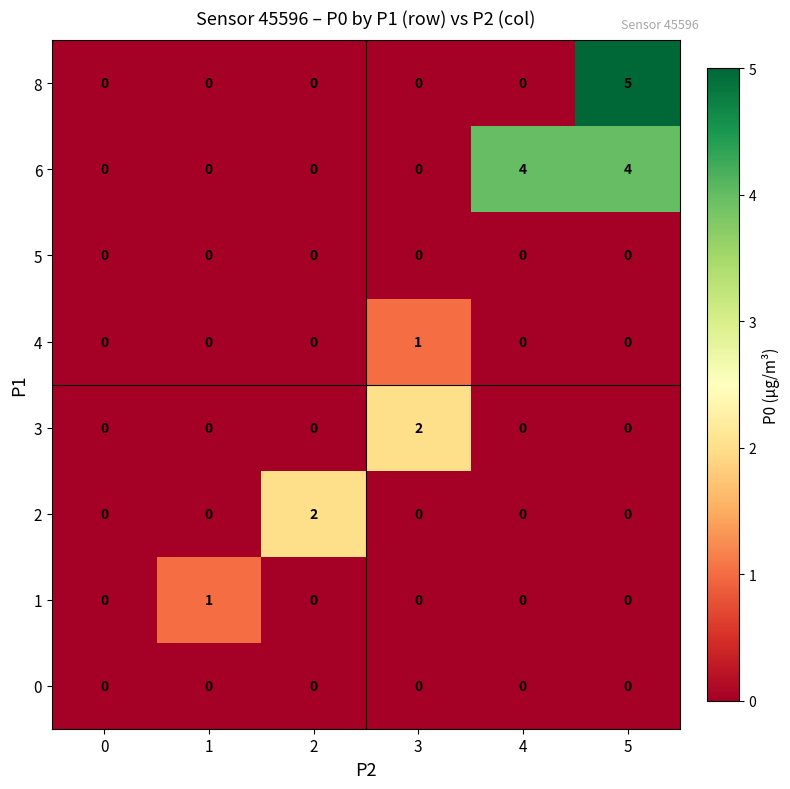

The value of 3 at 1 is 0. True or false?

True